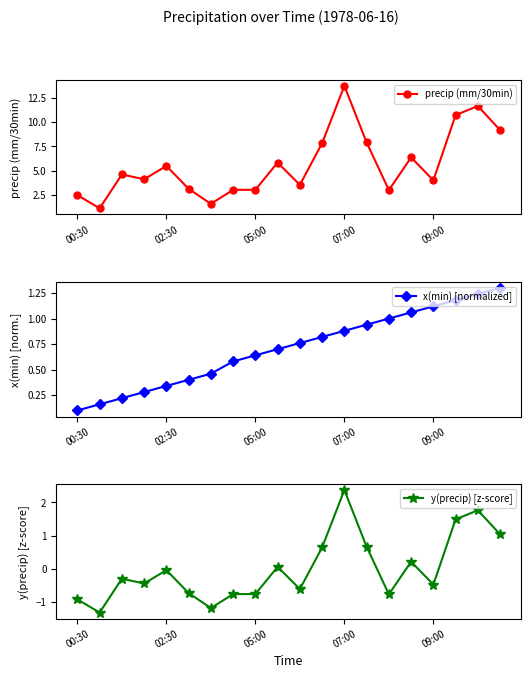

Reading left to right, list all the values displayed in this chart.

precip (mm/30min): 2.5	1.1	4.6	4.1	5.5	3.1	1.6	3.0	3.0	5.8	3.5	7.8	13.7	7.9	3.0	6.4	4.0	10.7	11.7	9.2
x(min) [normalized]: 0.1	0.2	0.2	0.3	0.3	0.4	0.5	0.6	0.6	0.7	0.8	0.8	0.9	0.9	1.0	1.1	1.1	1.2	1.2	1.3
y(precip) [z-score]: -0.9	-1.3	-0.3	-0.4	-0.0	-0.7	-1.2	-0.8	-0.8	0.1	-0.6	0.6	2.4	0.7	-0.8	0.2	-0.5	1.5	1.8	1.0